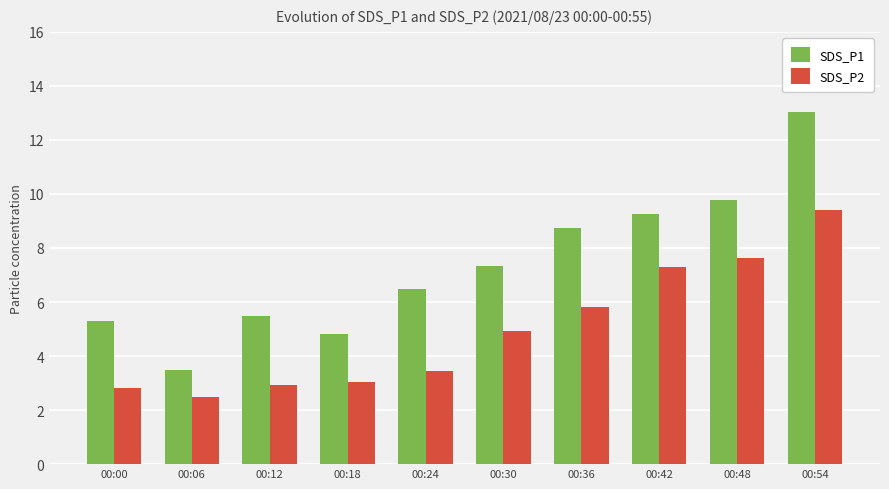

The value of SDS_P2 at 00:18 is 3.0. True or false?

True